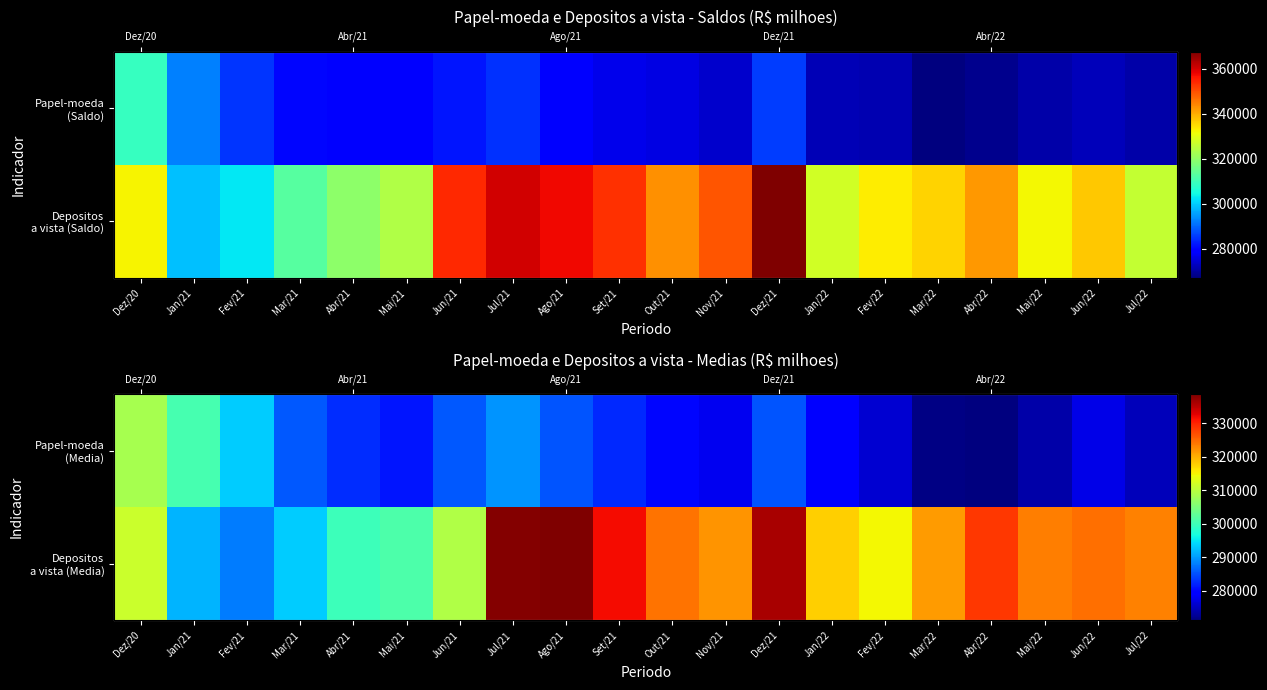

What is the spread (max minus min) of values at Mai/21?

20193.4